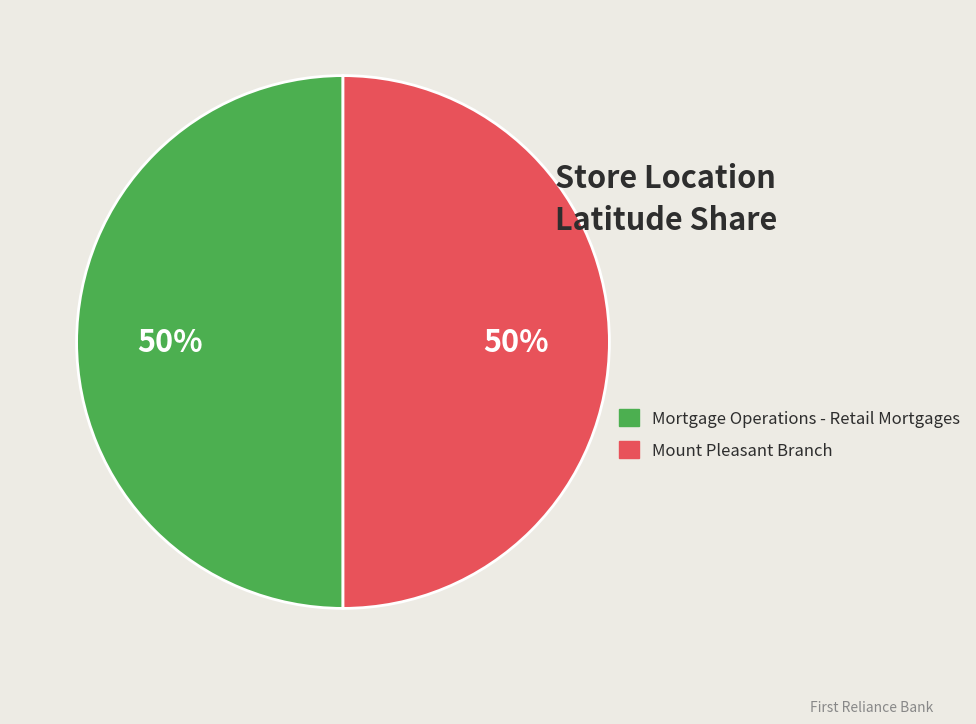

To the nearest percent, what percentage of the pie is Mortgage Operations - Retail Mortgages?

50%